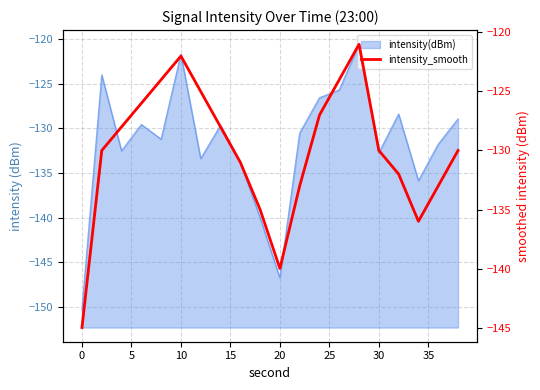

How many data points are above -130?

9